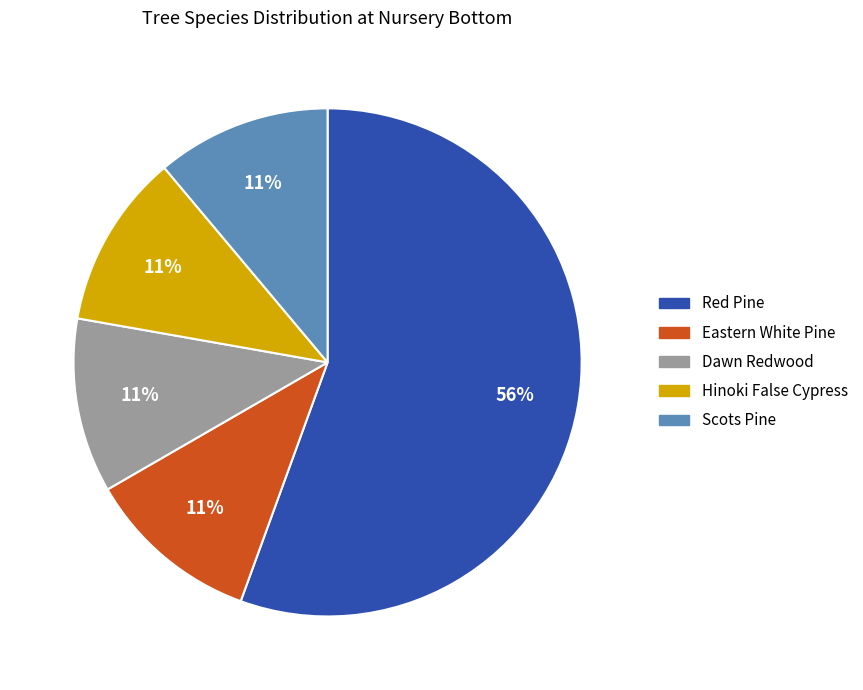

The Scots Pine slice represents 19% of the pie. True or false?

False